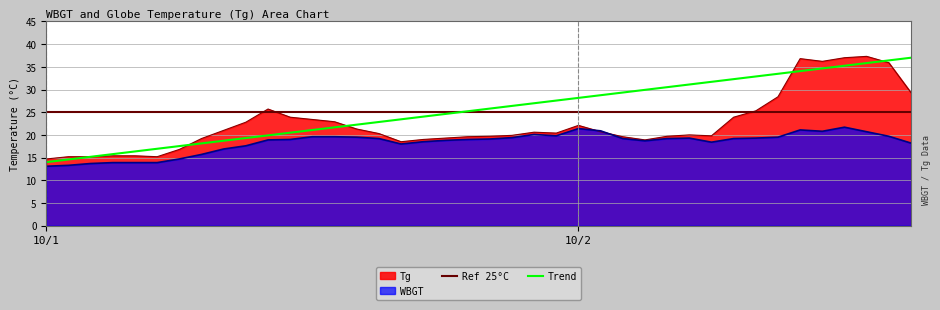

Is it true that WBGT equals 19.2 at 10/2 8:00?

True